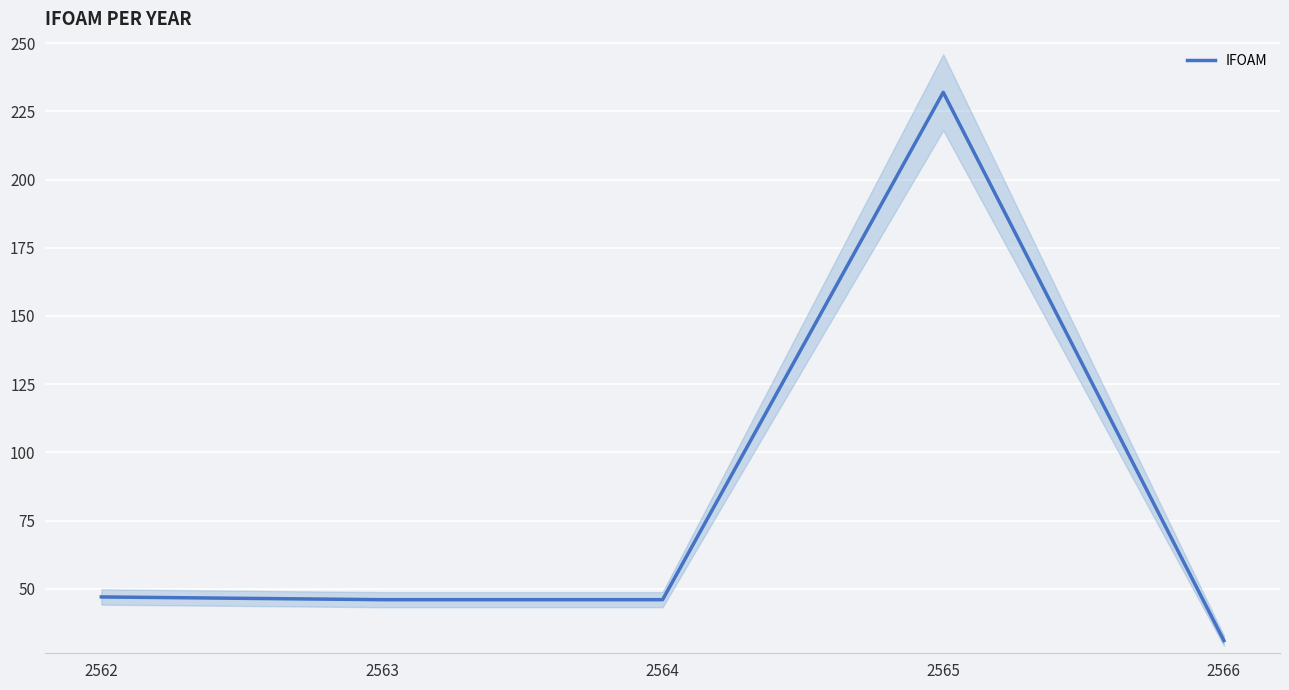

Which label corresponds to the smallest value in the chart?

2566